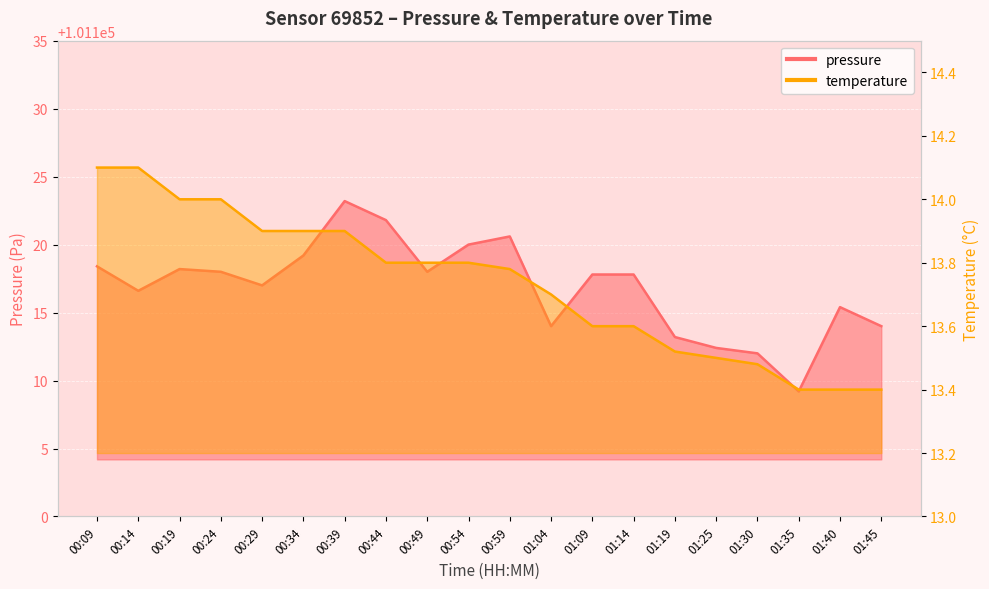

True or false: temperature and pressure cross at least once.

False